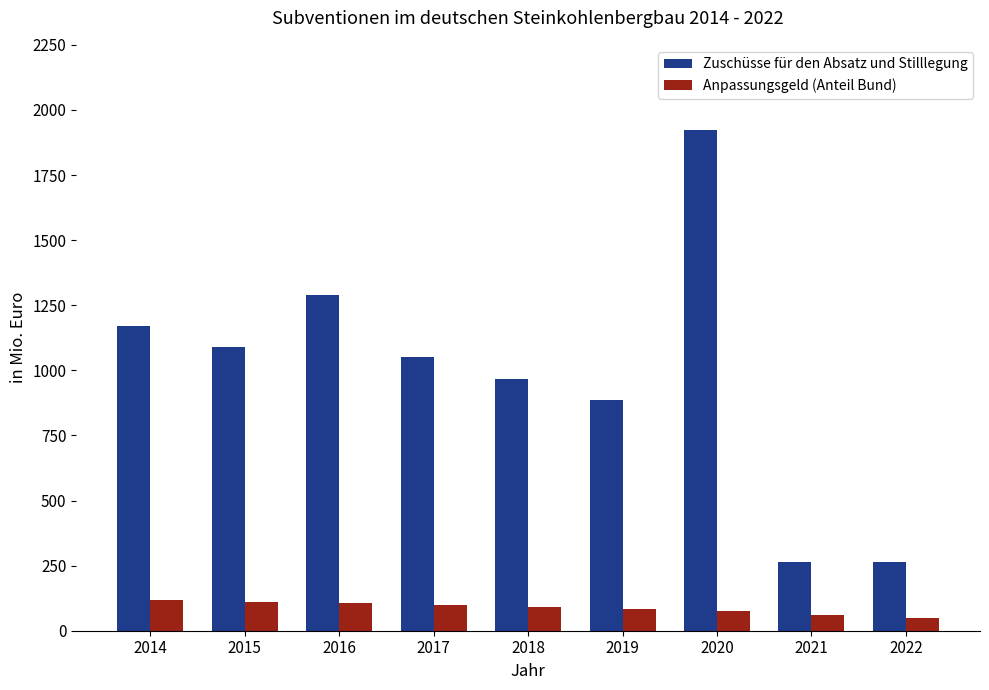

What is the sum of the Zuschüsse für den Absatz und Stilllegung values at 2019 and 2022?

1149.1